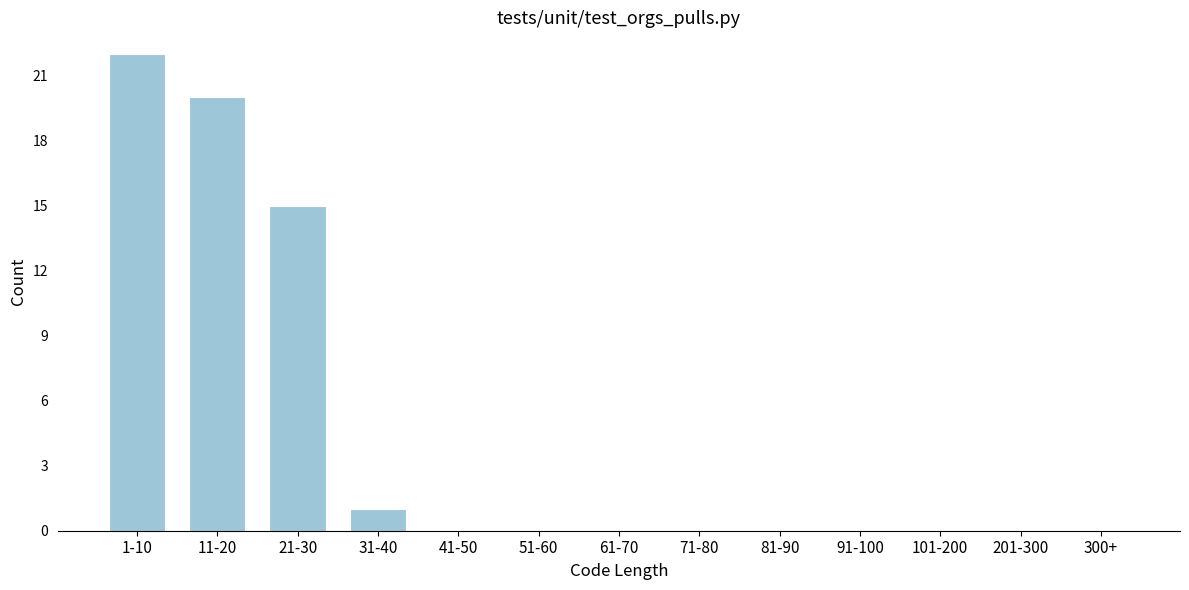

Reading left to right, transcribe all the data shown in this chart.

1-10=22	11-20=20	21-30=15	31-40=1	41-50=0	51-60=0	61-70=0	71-80=0	81-90=0	91-100=0	101-200=0	201-300=0	300+=0